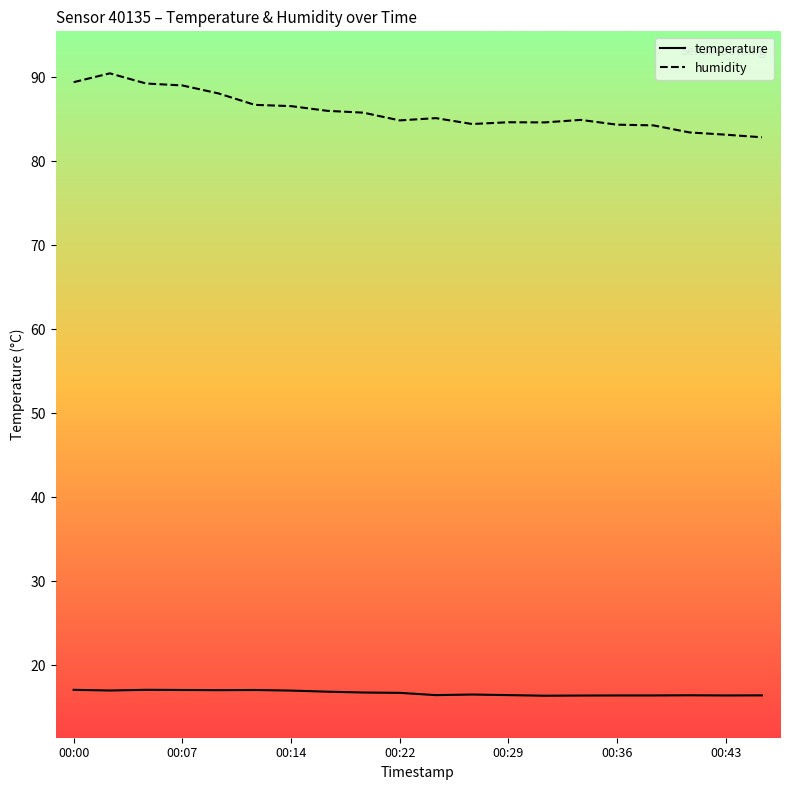

True or false: temperature and humidity cross at least once.

False